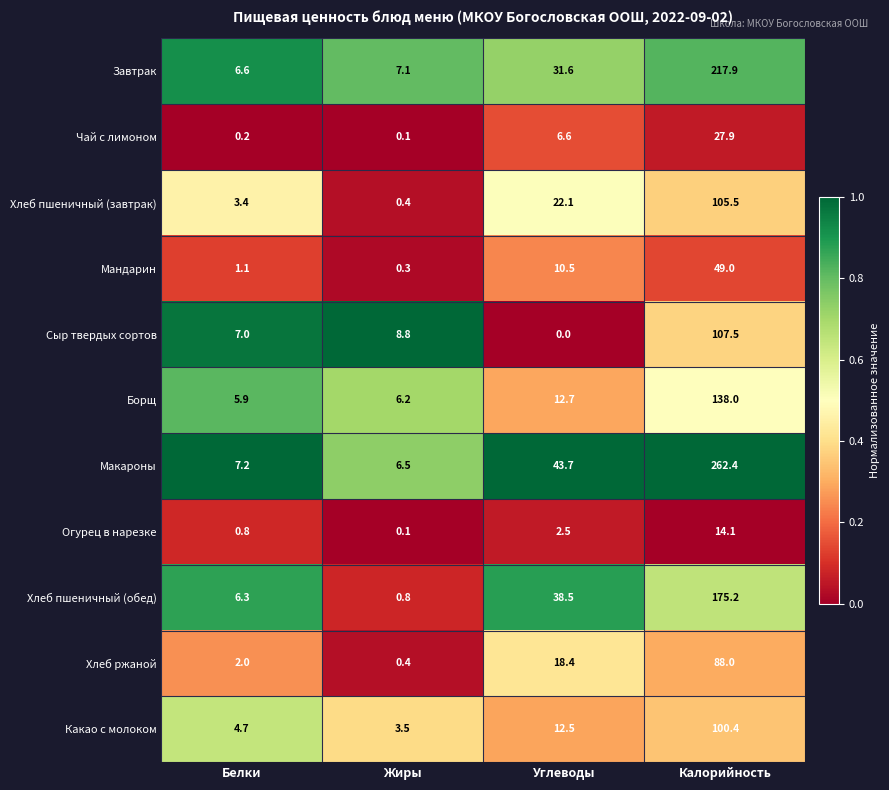

Which series has the largest total across all categories?

Макароны